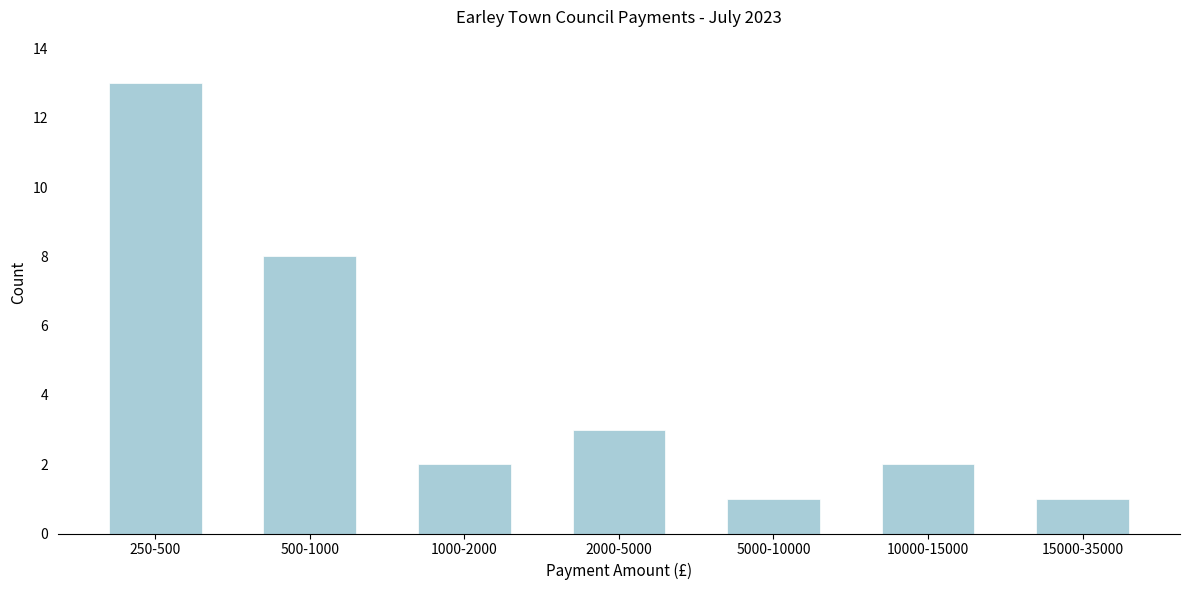

Reading left to right, transcribe all the data shown in this chart.

250-500=13	500-1000=8	1000-2000=2	2000-5000=3	5000-10000=1	10000-15000=2	15000-35000=1